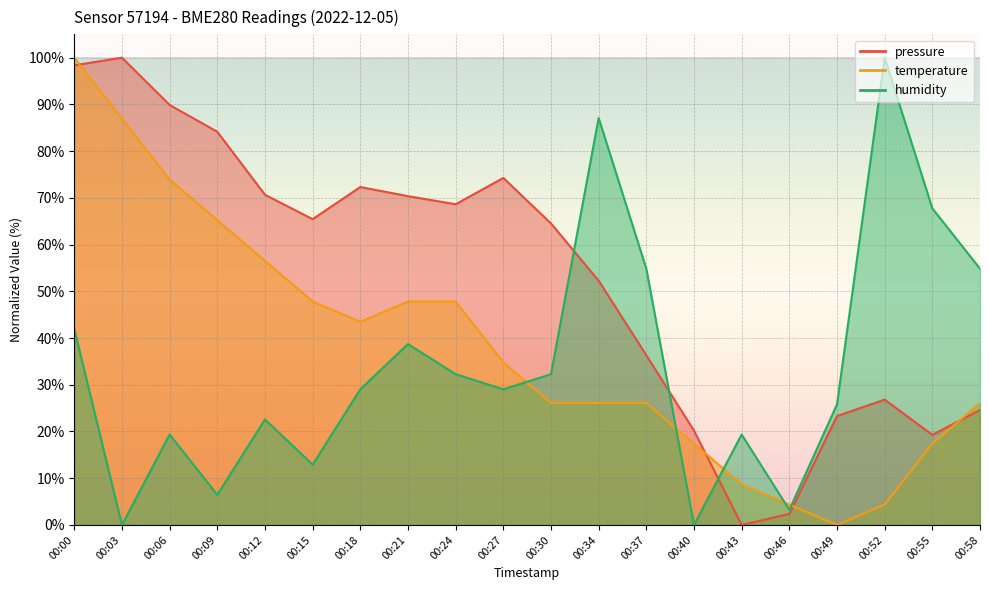

What is the maximum value shown in the chart?

100.0